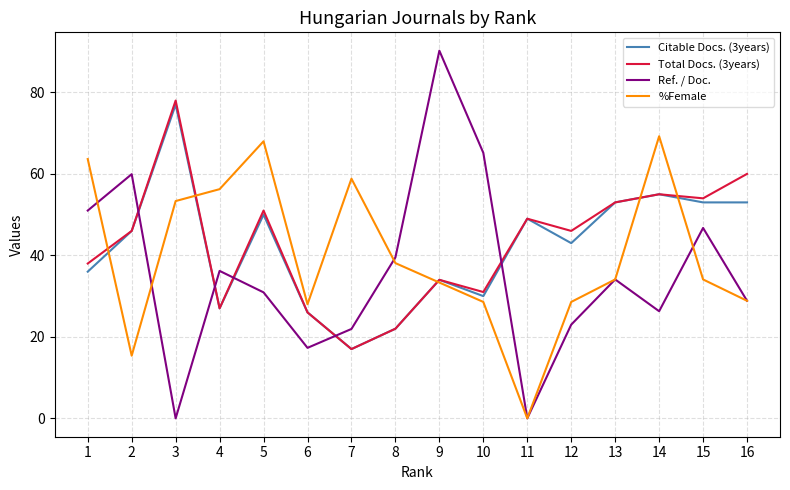

Is the value of Total Docs. (3years) at 6 greater than the value of Citable Docs. (3years) at 2?

No